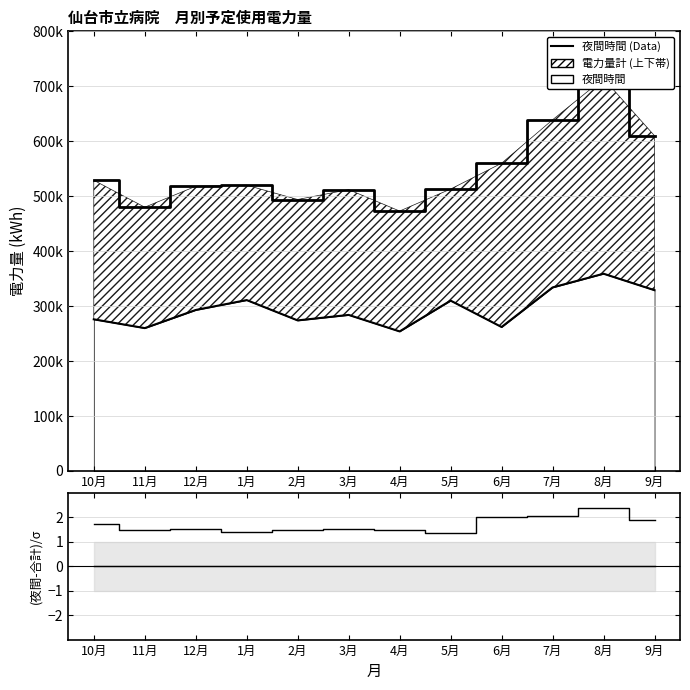

Reading left to right, list all the values displayed in this chart.

夜間時間 (線): 276000.0	260000.0	293000.0	311000.0	274000.0	284000.0	254000.0	310000.0	262000.0	334000.0	359000.0	329000.0
電力量計 (合計): 529000.0	480000.0	518000.0	520000.0	494000.0	512000.0	473000.0	513000.0	560000.0	639000.0	714000.0	610000.0
ゼロ基準線: 0.0	0.0	0.0	0.0	0.0	0.0	0.0	0.0	0.0	0.0	0.0	0.0
差分 (正規化): 1.7	1.5	1.5	1.4	1.5	1.5	1.5	1.4	2.0	2.1	2.4	1.9